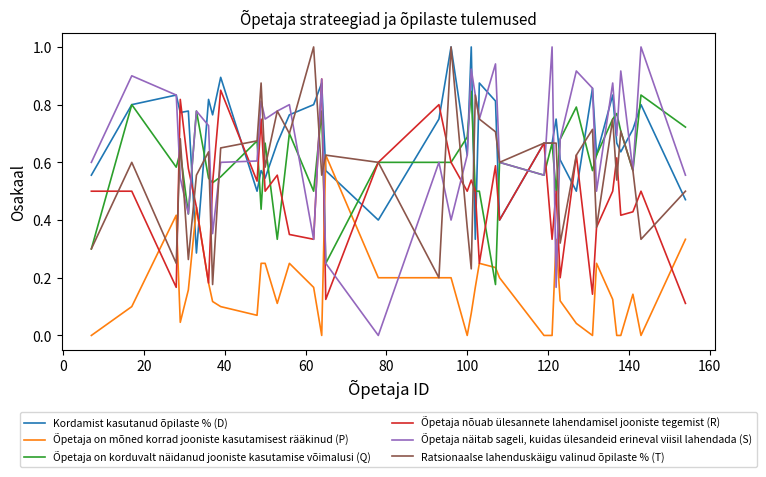

Which series ends up on top after the final intersection of Õpetaja näitab sageli, kuidas ülesandeid erineval viisil lahendada (S) and Ratsionaalse lahenduskäigu valinud õpilaste % (T)?

Õpetaja näitab sageli, kuidas ülesandeid erineval viisil lahendada (S)